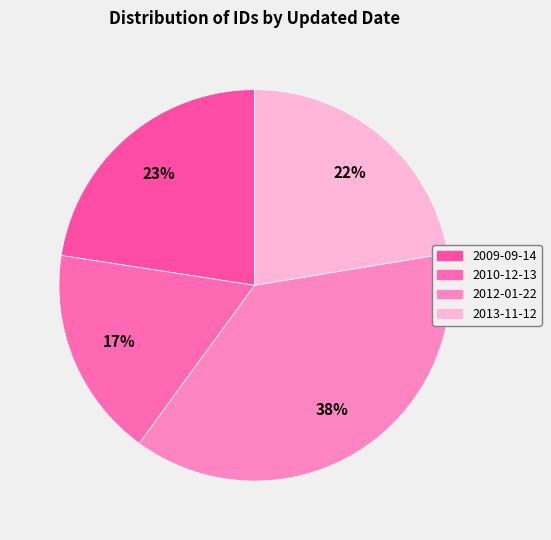

How many slices are in this pie chart?

4